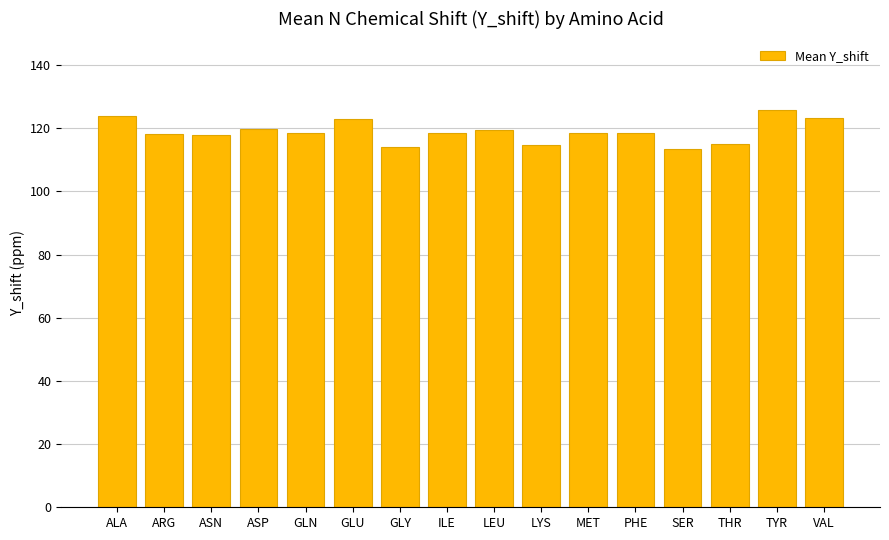

Which has a higher value, VAL or ASP?

VAL